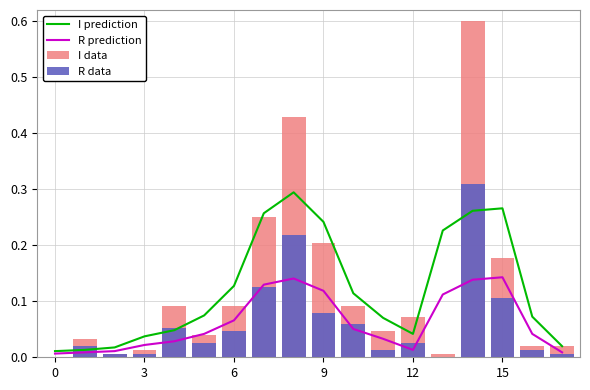

Is it true that R prediction equals 0.1 at 16?

False